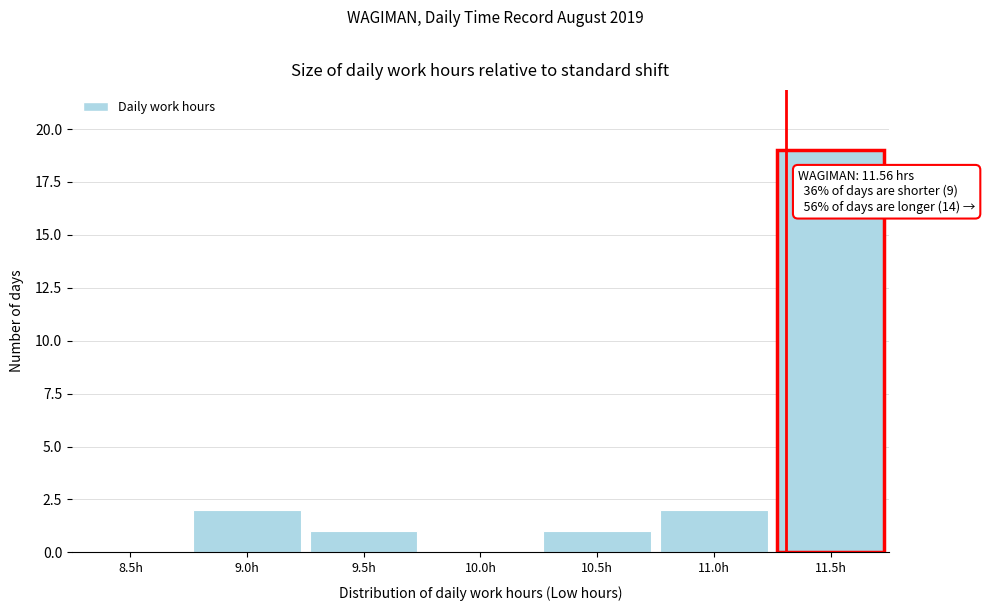

Reading left to right, what are all the values shown in this chart?

8.5h=0	9.0h=2	9.5h=1	10.0h=0	10.5h=1	11.0h=2	11.5h=19